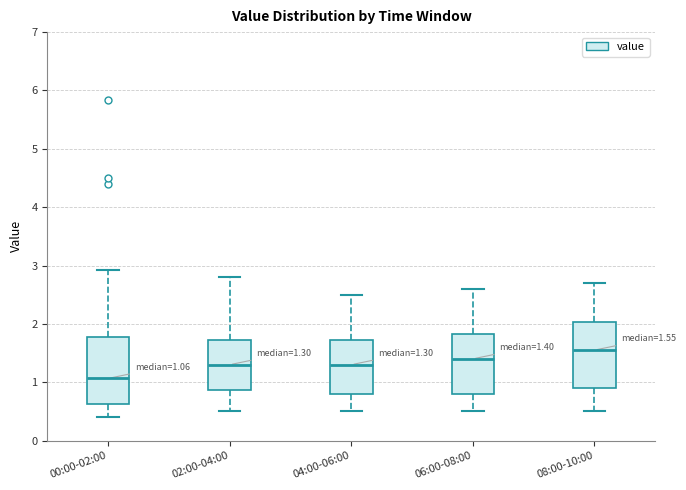

Which box's median line is the lowest?

00:00-02:00